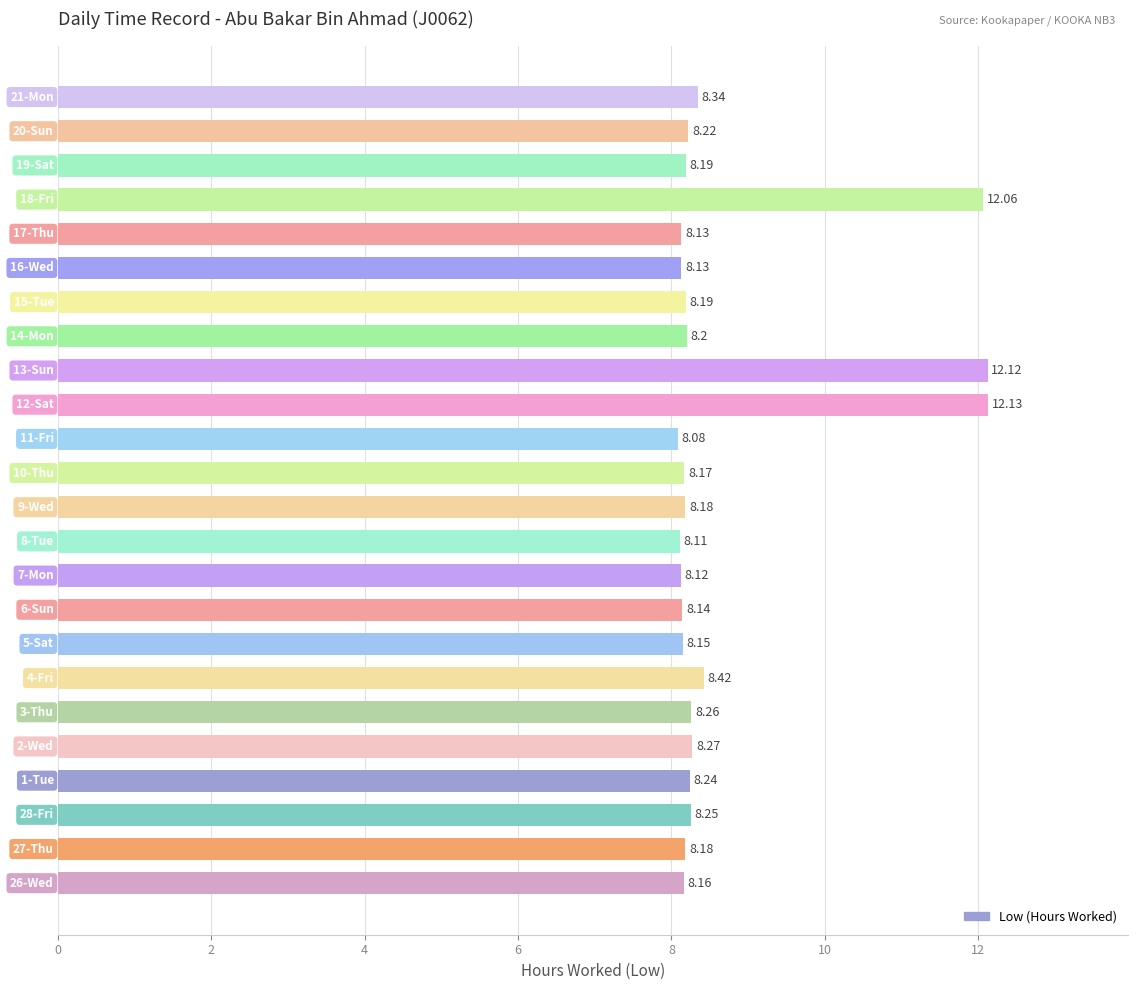

What is the average value?

8.7